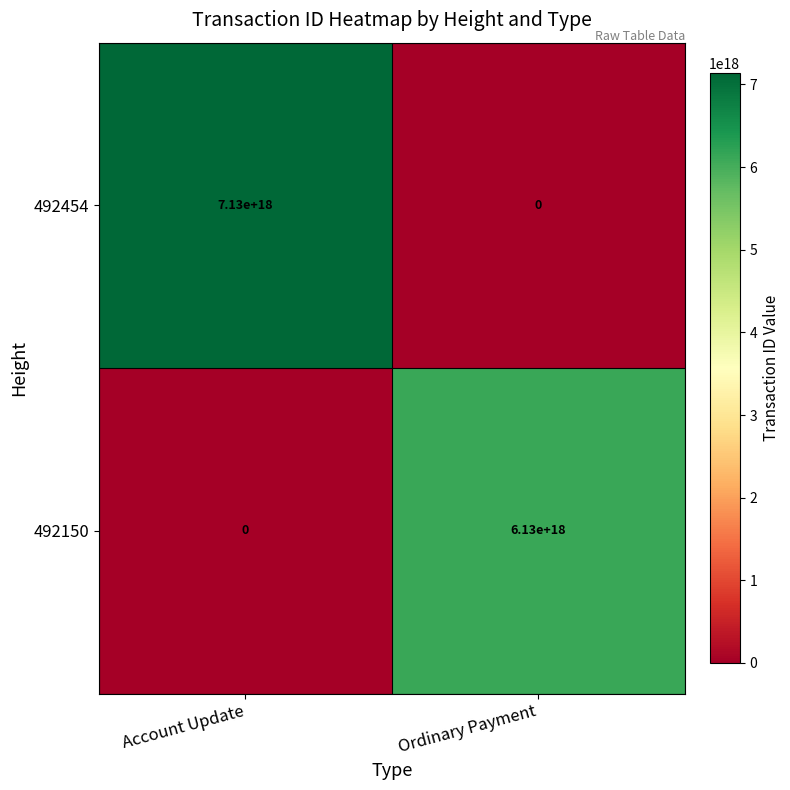

How many positive values does the 492150 series have?

1